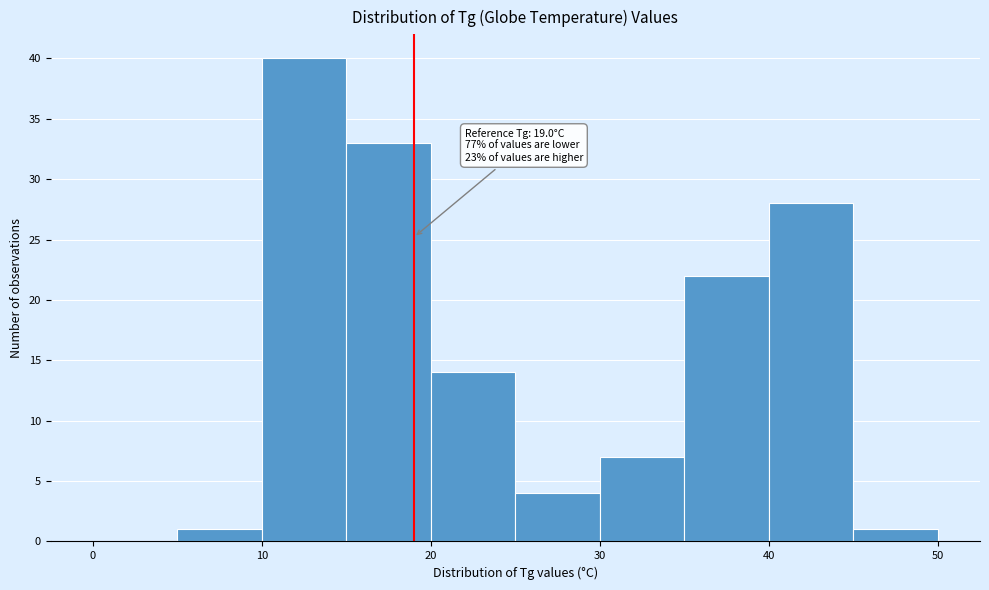

Which range on the x-axis has the tallest bar?

10 to 15